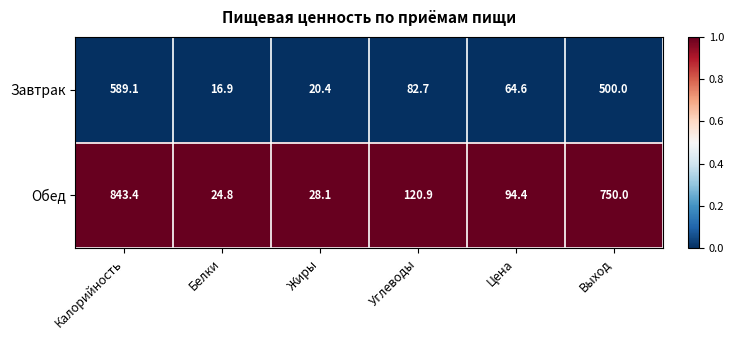

Count the number of data series in this chart.

2